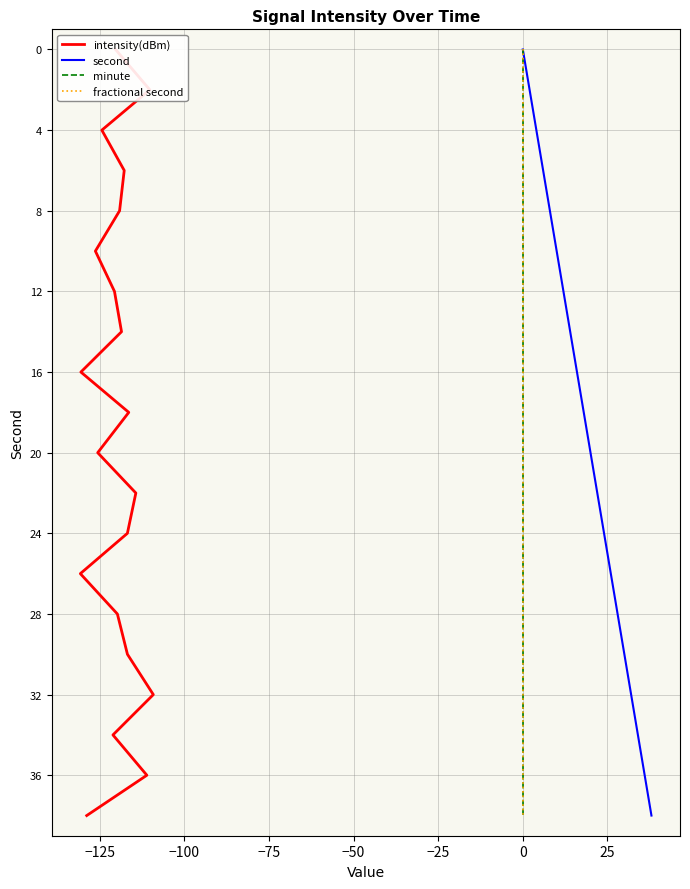

What is the maximum value for second?

38